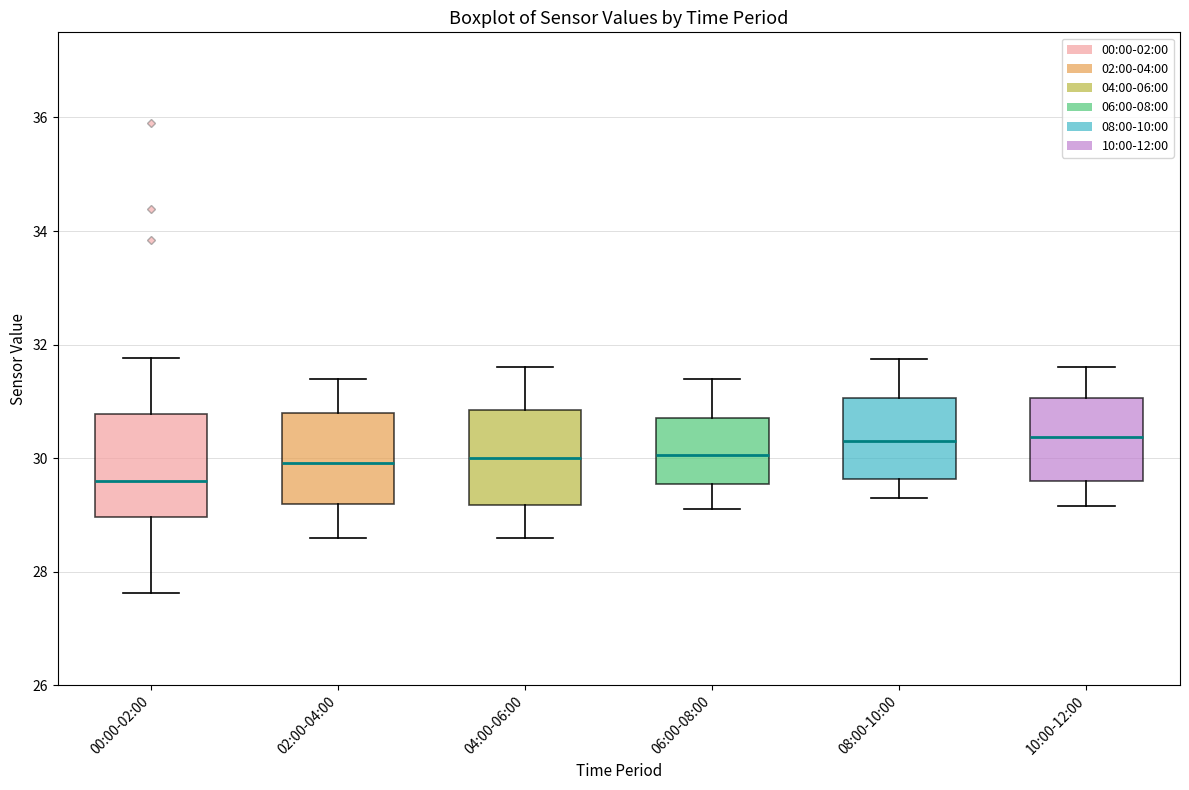

Reading left to right, transcribe this box plot: for each box, give where its median line is, the range the box spans, and where its two whiskers end, as read against the y-axis. The values are not printed on the chart, so give them approximately, as read against the axis.

00:00-02:00: median 29.6, box 29.0 to 30.8, whiskers 27.6 to 31.8
02:00-04:00: median 30.0, box 29.2 to 30.8, whiskers 28.6 to 31.4
04:00-06:00: median 30.0, box 29.2 to 30.8, whiskers 28.6 to 31.6
06:00-08:00: median 30.0, box 29.6 to 30.8, whiskers 29.2 to 31.4
08:00-10:00: median 30.4, box 29.6 to 31.0, whiskers 29.4 to 31.8
10:00-12:00: median 30.4, box 29.6 to 31.0, whiskers 29.2 to 31.6